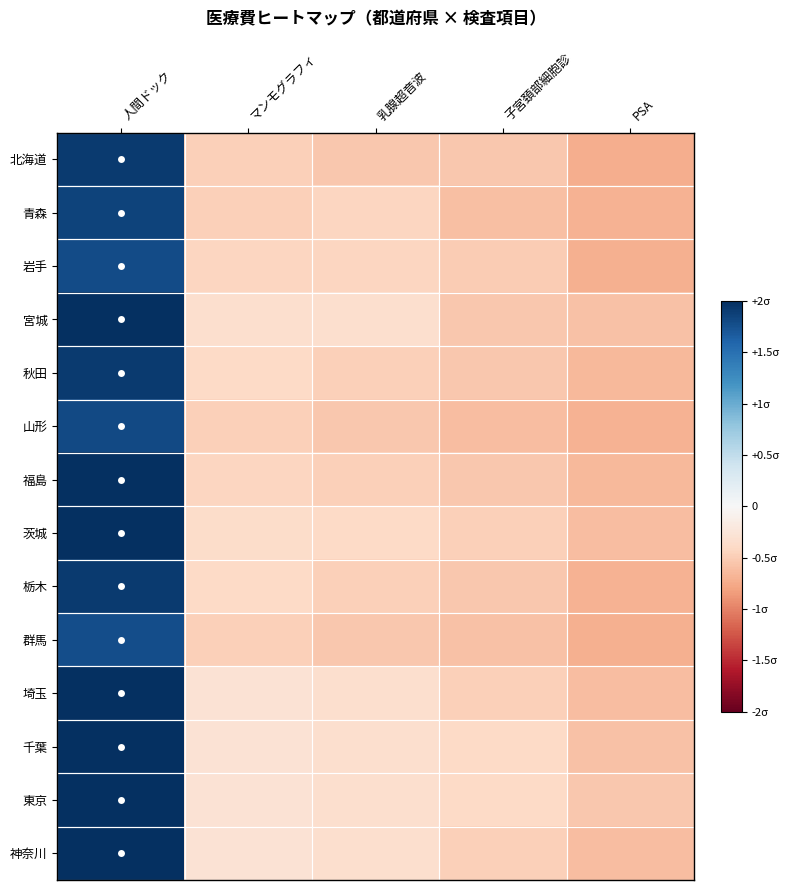

What is the smallest value displayed?

-0.7